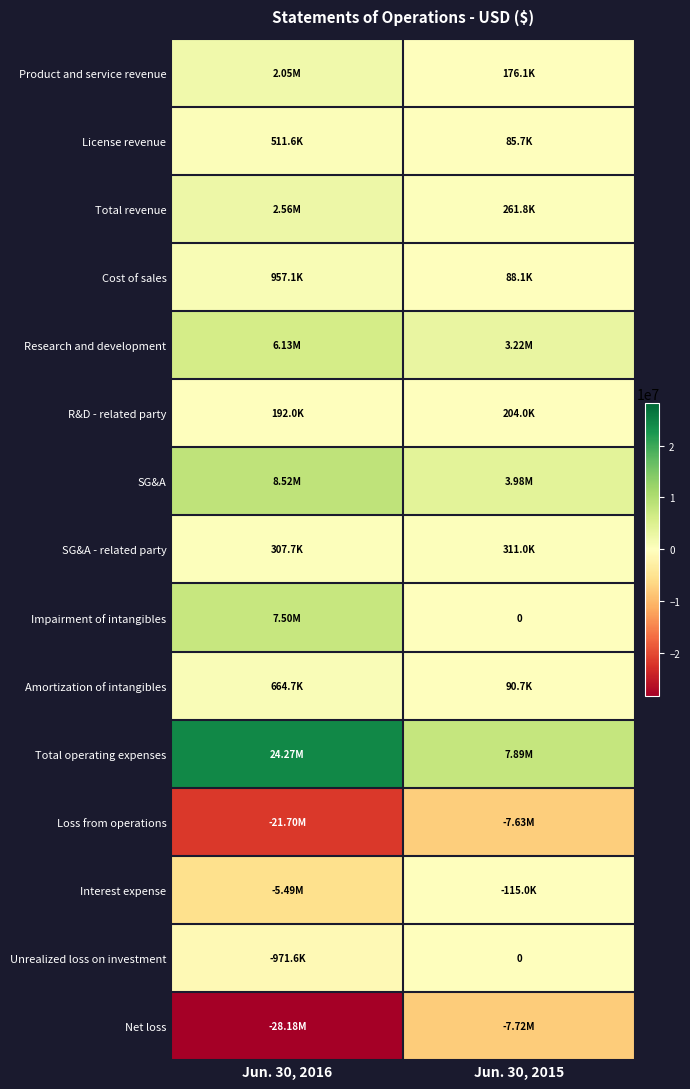

True or false: SG&A - related party has a value of 406392 at Jun. 30, 2016.

False